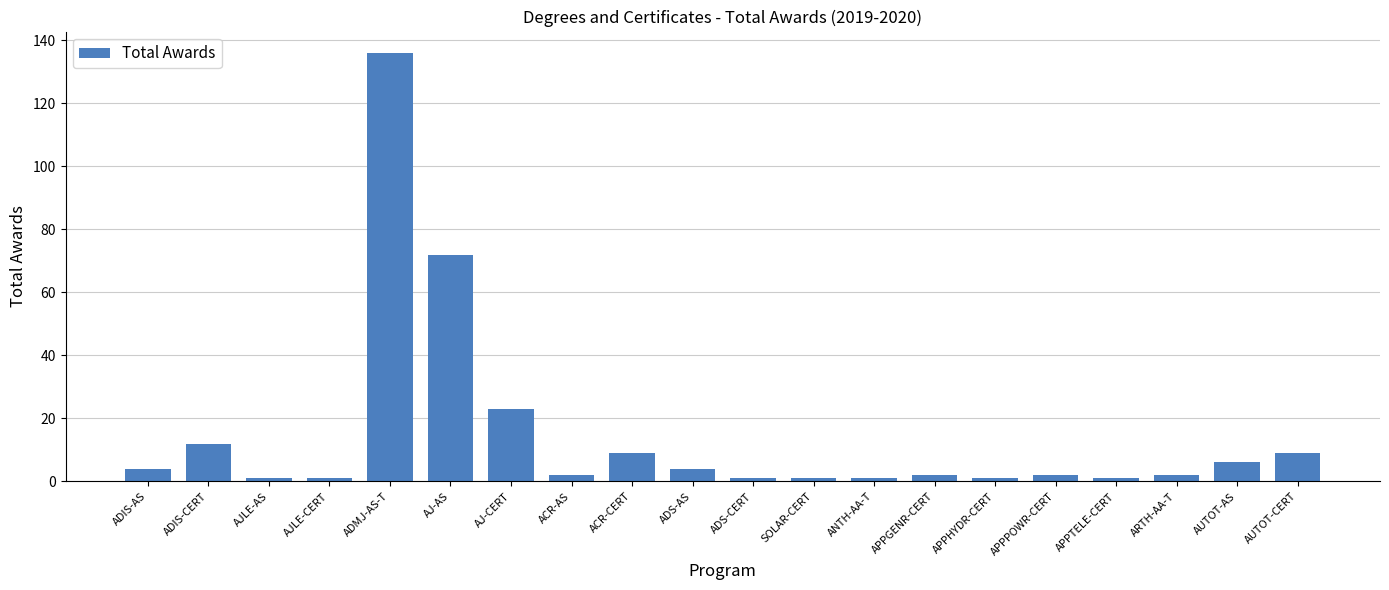

Reading left to right, list all the values displayed in this chart.

4	12	1	1	136	72	23	2	9	4	1	1	1	2	1	2	1	2	6	9